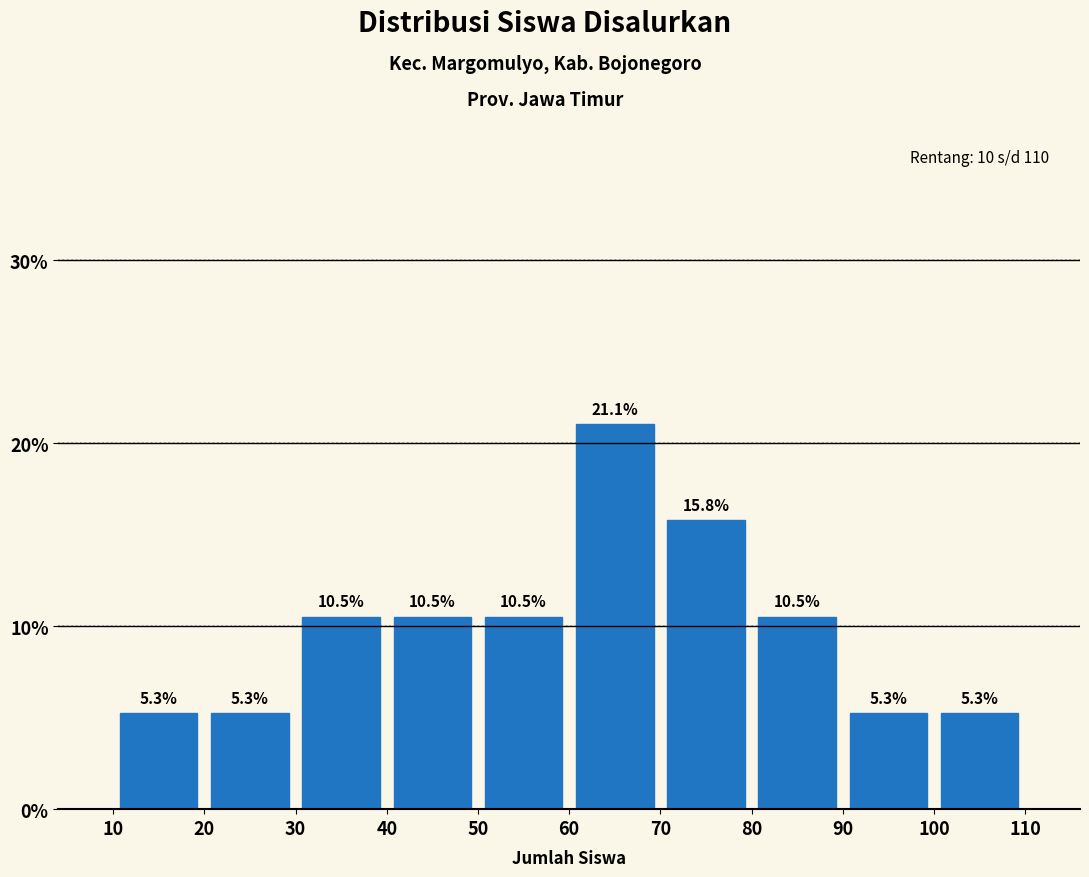

What is the height of the bar covering 80 to 90 on the x-axis?

10.5